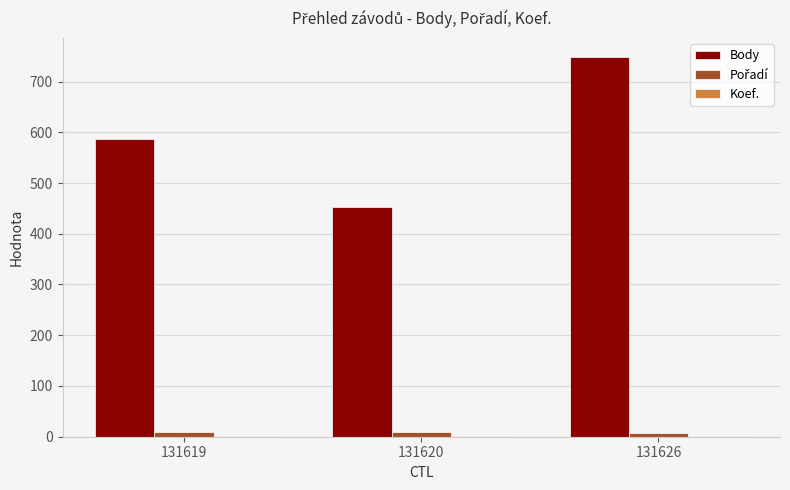

At which label is Body closest to 600?

131619